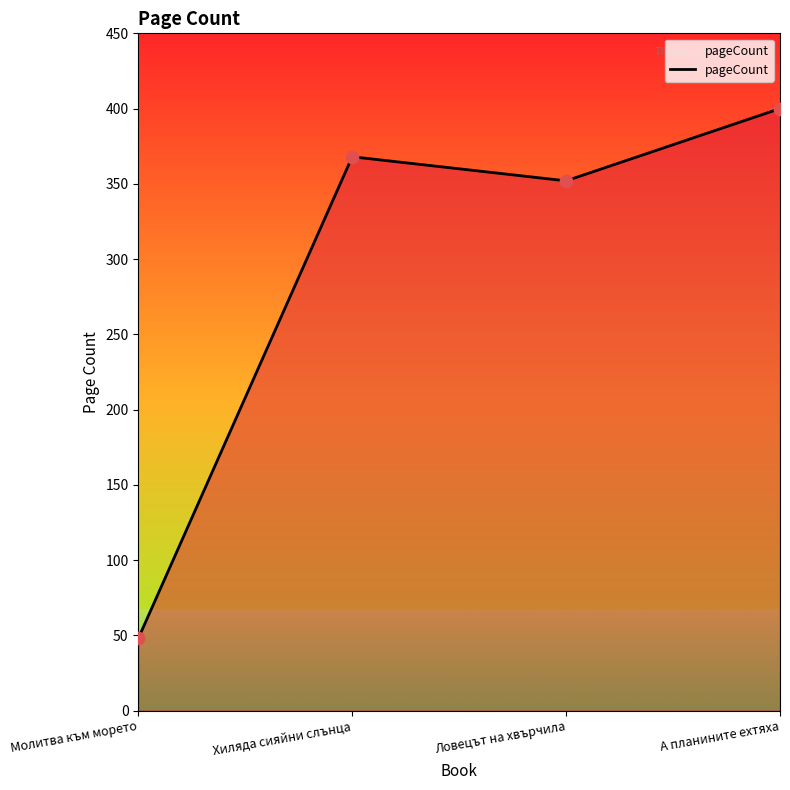

Approximately how many times larger is the value at Хиляда сияйни слънца compared to Молитва към морето?

7.7